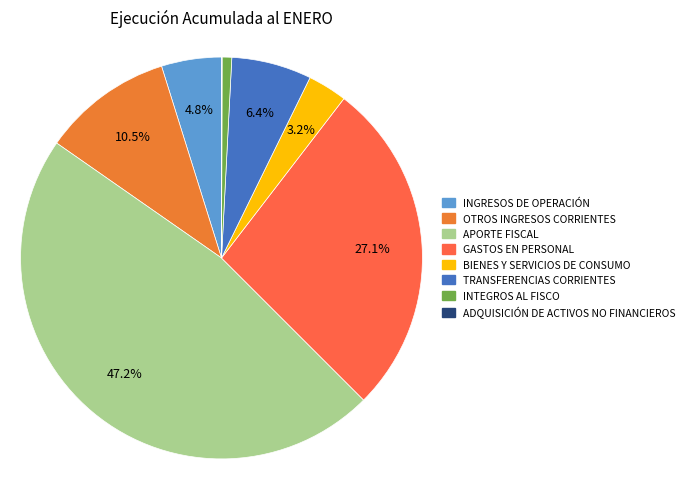

The ADQUISICIÓN DE ACTIVOS NO FINANCIEROS slice represents 0% of the pie. True or false?

True